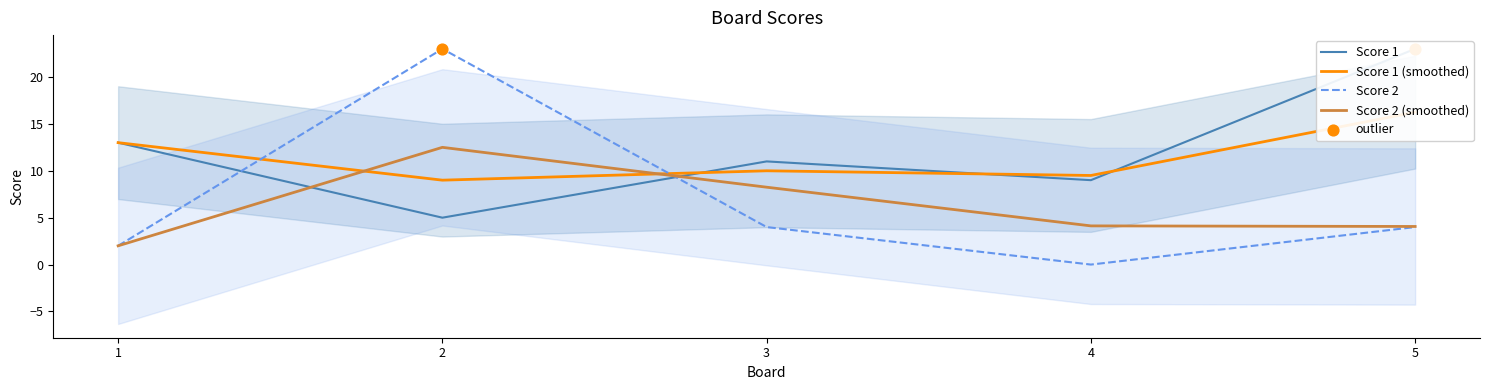

Which series reaches the minimum Y coordinate?

Score 2